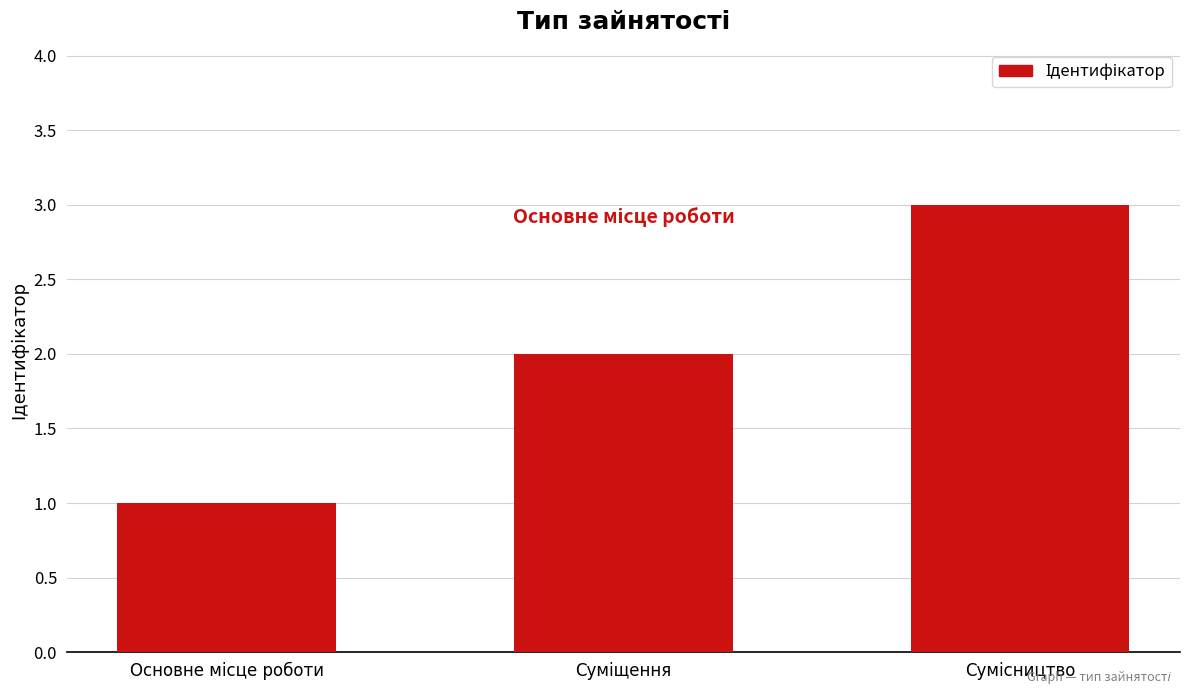

What is the smallest value displayed?

1